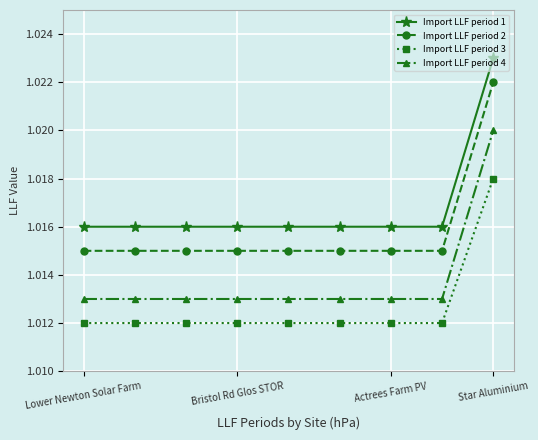

List the series in order of their peak value, lowest first.

Import LLF period 3, Import LLF period 4, Import LLF period 2, Import LLF period 1